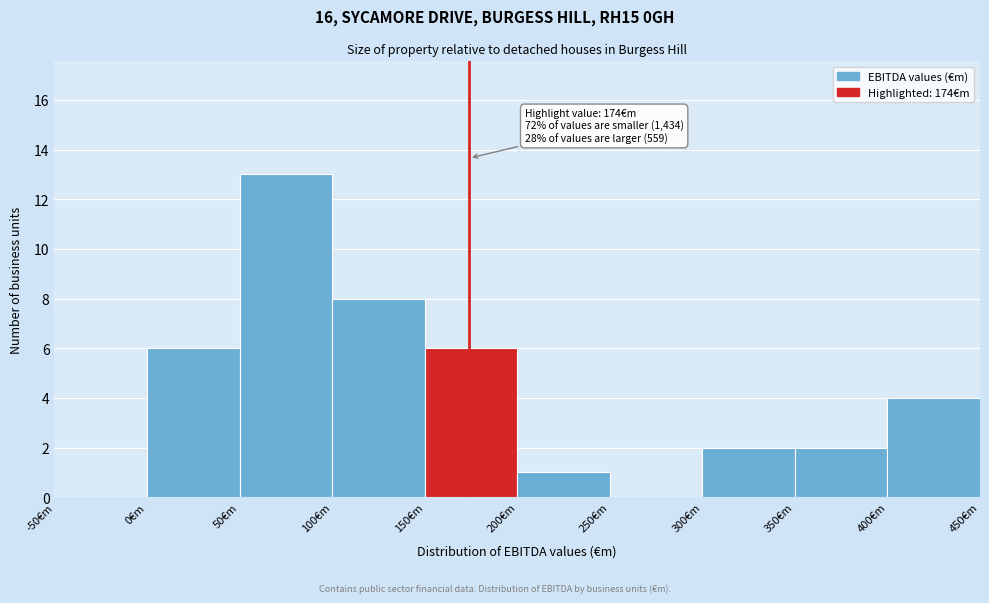

Which range on the x-axis has the tallest bar?

50 to 100